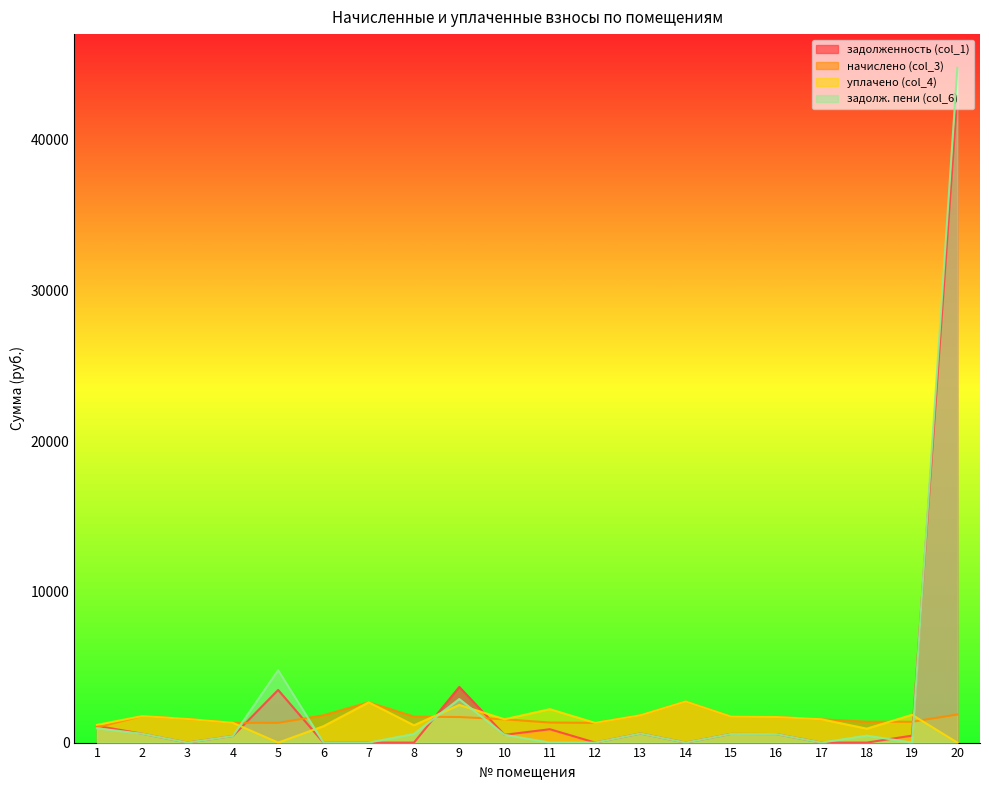

True or false: начислено (col_3) has more than 2 interior local peaks.

True